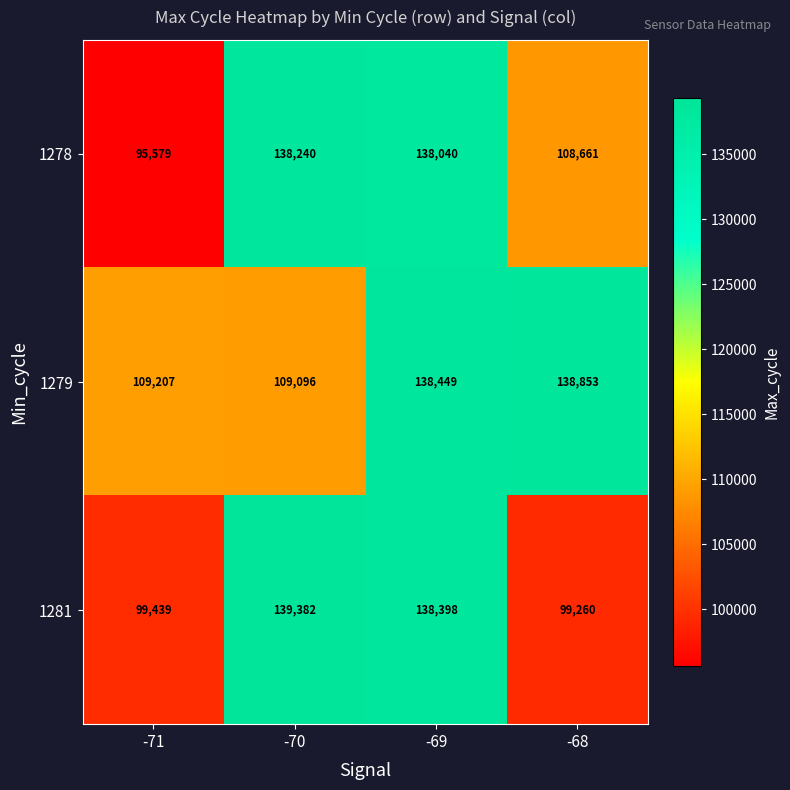

Reading left to right, list all the values displayed in this chart.

1278: -71=95579	-70=138240	-69=138040	-68=108661
1279: -71=109207	-70=109096	-69=138449	-68=138853
1281: -71=99439	-70=139382	-69=138398	-68=99260